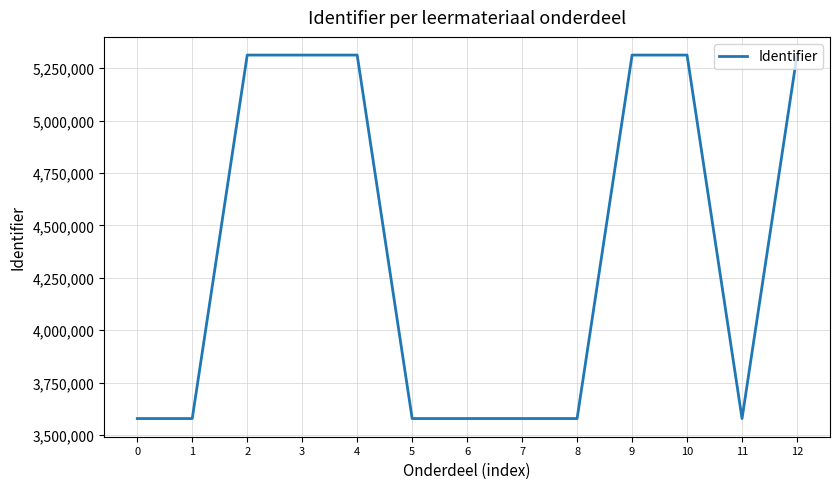

How many series are shown in this chart?

1